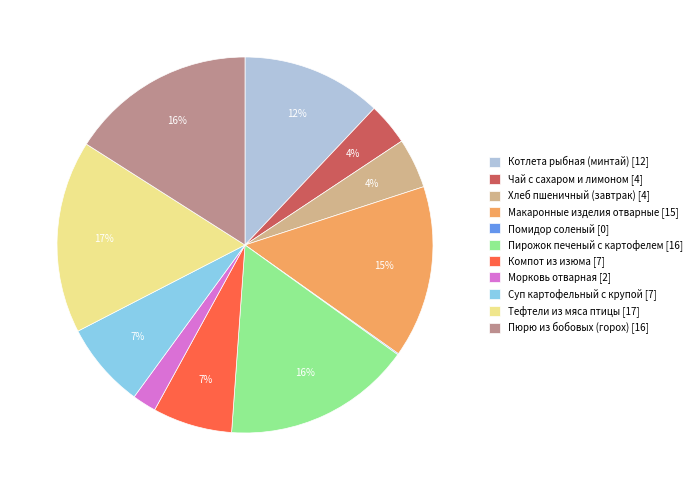

To the nearest percent, what is the combined percentage of Чай с сахаром и лимоном and Хлеб пшеничный (завтрак)?

8%